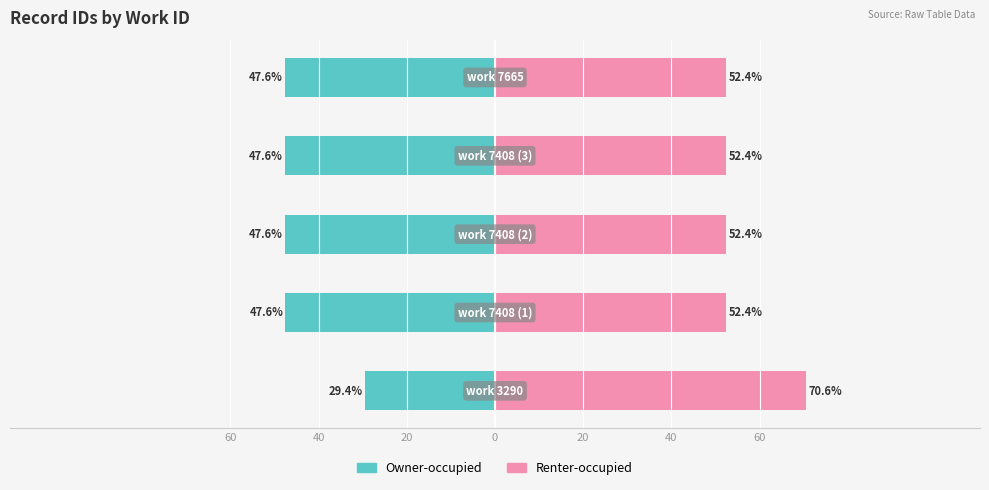

What are all the series names shown in the legend?

Owner-occupied, Renter-occupied